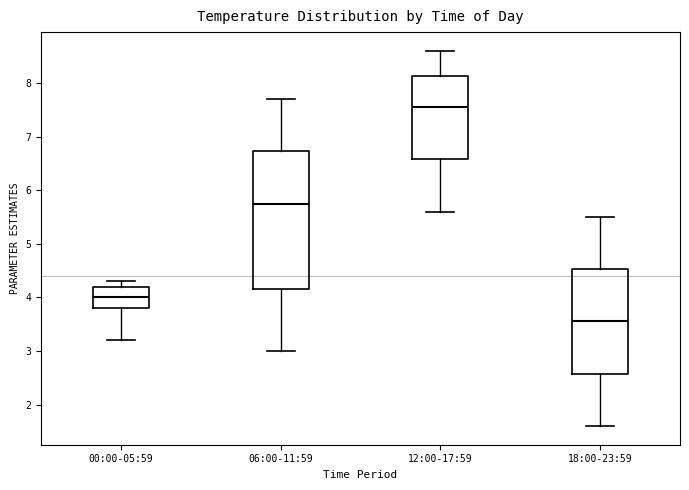

Reading left to right, read every box against the y-axis: the position of its median line, the range the box covers, and the ends of its whiskers. The values are not printed on the chart, so give them approximately, as read against the axis.

00:00-05:59: median 4.0, box 3.8 to 4.2, whiskers 3.2 to 4.3
06:00-11:59: median 5.8, box 4.2 to 6.7, whiskers 3.0 to 7.7
12:00-17:59: median 7.6, box 6.6 to 8.1, whiskers 5.6 to 8.6
18:00-23:59: median 3.6, box 2.6 to 4.5, whiskers 1.6 to 5.5